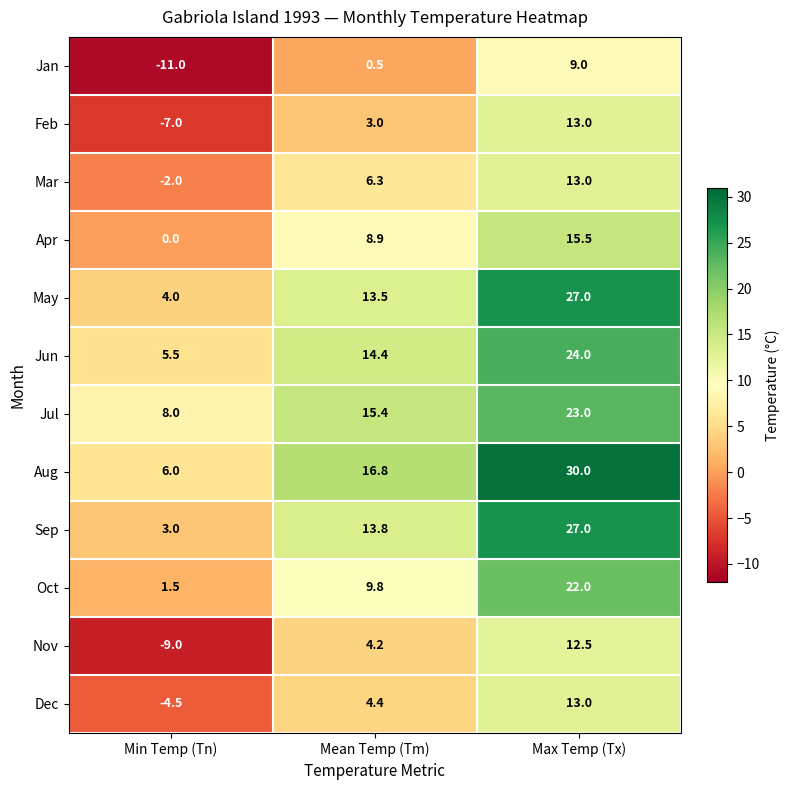

Count the number of categories in the chart.

3